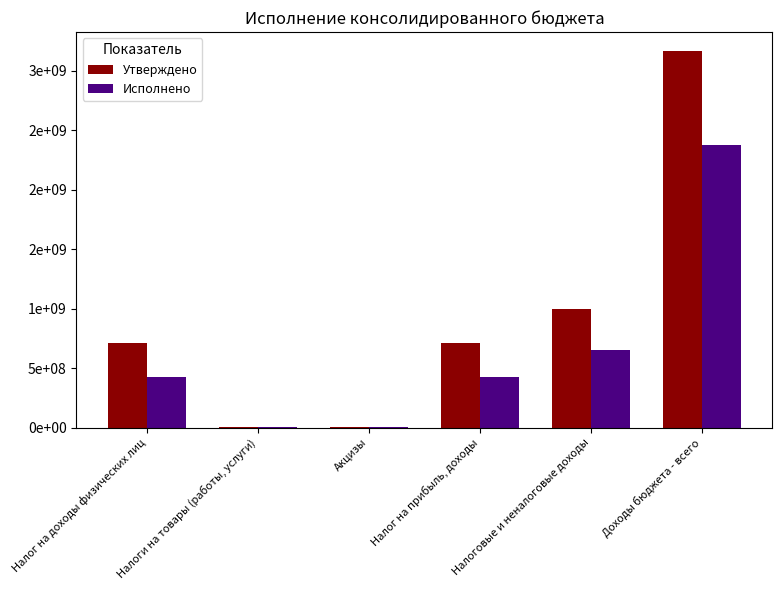

What are all the series names shown in the legend?

Утверждено, Исполнено